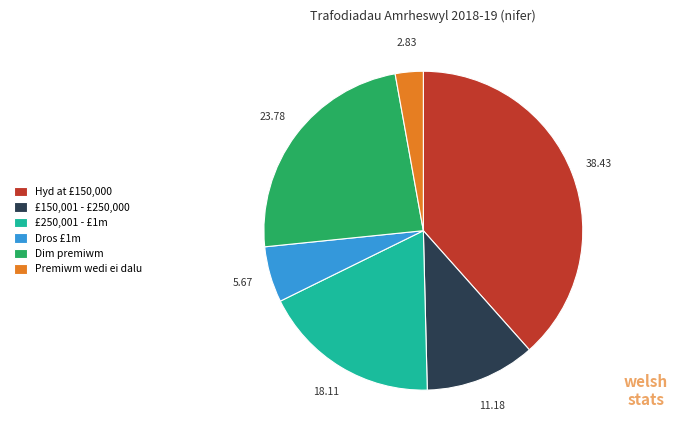

Which category has the smallest portion of the pie?

Premiwm wedi ei dalu